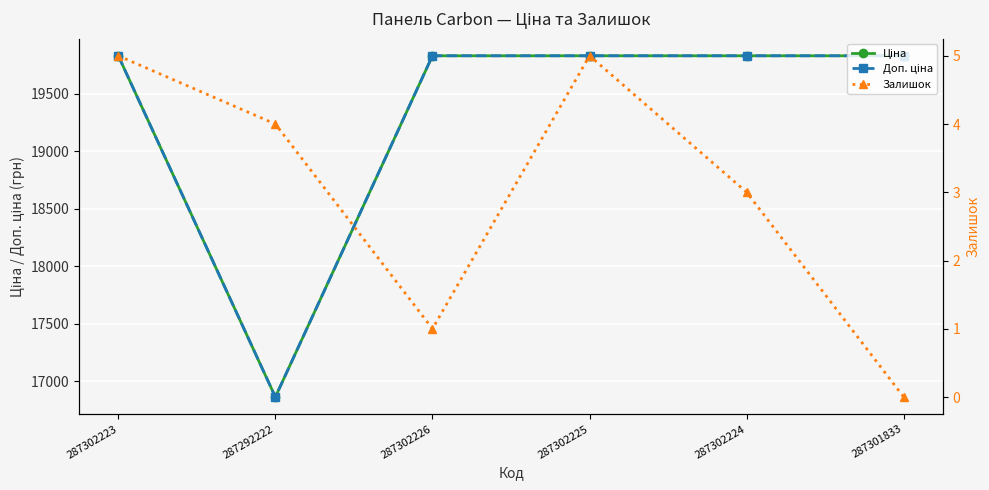

What is the difference between the maximum and minimum values in the Доп. ціна series?

2967.9